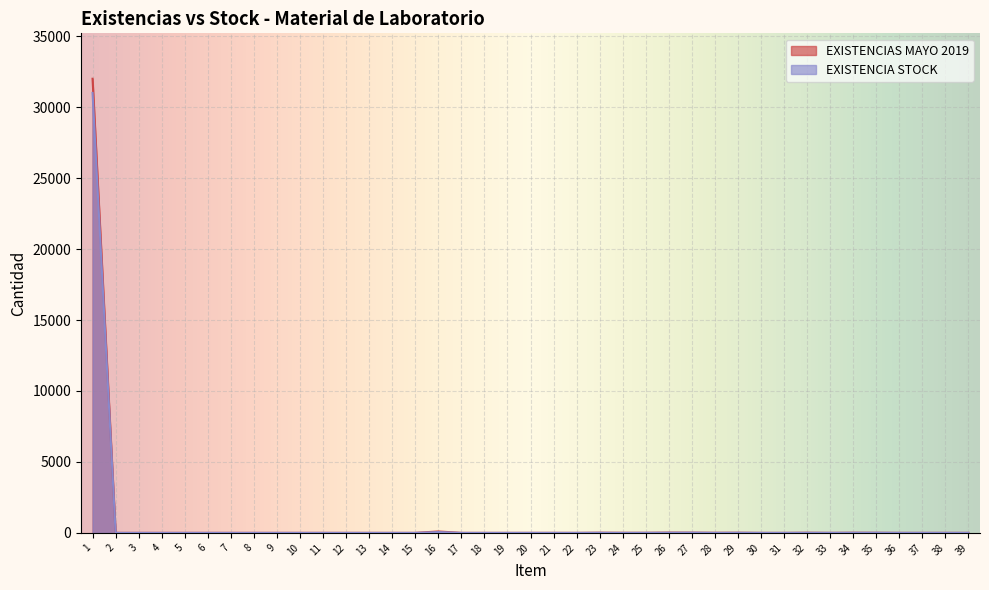

What is the difference between the EXISTENCIA STOCK values at 37 and 16?

55